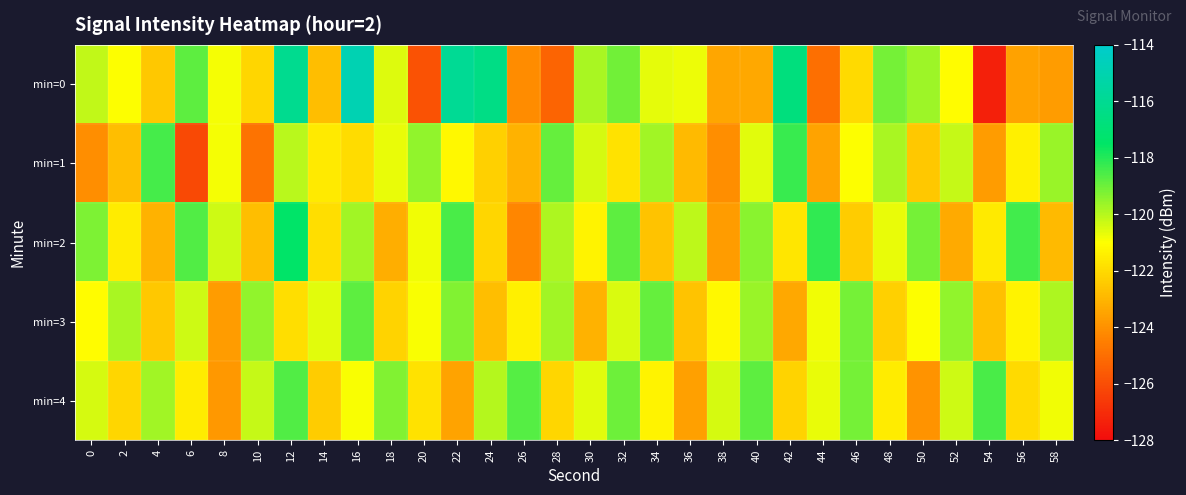

Reading left to right, extract all data points from this chart.

min=0: 0=-120.1	2=-121.0	4=-122.5	6=-118.8	8=-120.9	10=-122.1	12=-116.1	14=-122.8	16=-114.9	18=-120.5	20=-125.8	22=-116.0	24=-116.4	26=-124.2	28=-125.3	30=-119.8	32=-119.1	34=-120.7	36=-120.7	38=-123.4	40=-123.4	42=-116.7	44=-125.0	46=-122.0	48=-119.1	50=-119.6	52=-121.1	54=-127.4	56=-123.5	58=-123.7
min=1: 0=-124.1	2=-122.8	4=-118.4	6=-126.1	8=-120.8	10=-124.8	12=-120.0	14=-121.6	16=-122.0	18=-120.7	20=-119.5	22=-121.2	24=-122.3	26=-123.1	28=-118.9	30=-120.4	32=-121.8	34=-119.7	36=-122.9	38=-124.1	40=-120.6	42=-118.3	44=-123.5	46=-121.0	48=-119.8	50=-122.5	52=-120.2	54=-123.7	56=-121.4	58=-119.6
min=2: 0=-119.2	2=-121.5	4=-123.1	6=-118.6	8=-120.3	10=-122.8	12=-117.4	14=-121.9	16=-119.7	18=-123.2	20=-120.8	22=-118.5	24=-122.1	26=-124.3	28=-119.9	30=-121.3	32=-118.8	34=-122.6	36=-120.1	38=-123.7	40=-119.4	42=-121.7	44=-118.2	46=-122.4	48=-120.7	50=-119.1	52=-123.3	54=-121.6	56=-118.4	58=-122.9
min=3: 0=-121.1	2=-119.8	4=-122.5	6=-120.3	8=-123.7	10=-119.5	12=-121.9	14=-120.6	16=-118.8	18=-122.2	20=-120.9	22=-119.3	24=-122.8	26=-121.4	28=-119.7	30=-123.1	32=-120.5	34=-118.9	36=-122.6	38=-121.2	40=-119.6	42=-123.4	44=-120.8	46=-119.1	48=-122.3	50=-121.0	52=-119.5	54=-122.7	56=-121.3	58=-119.9
min=4: 0=-120.4	2=-122.1	4=-119.7	6=-121.5	8=-123.8	10=-120.2	12=-118.6	14=-122.4	16=-120.9	18=-119.3	20=-121.8	22=-123.5	24=-120.0	26=-118.7	28=-122.1	30=-120.6	32=-119.0	34=-121.3	36=-123.6	38=-120.4	40=-118.8	42=-122.2	44=-120.7	46=-119.1	48=-121.5	50=-123.9	52=-120.3	54=-118.5	56=-122.0	58=-120.8